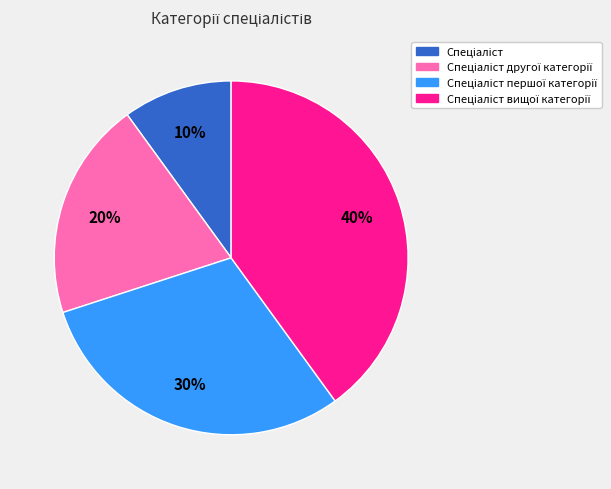

Is there a majority slice in this chart?

No